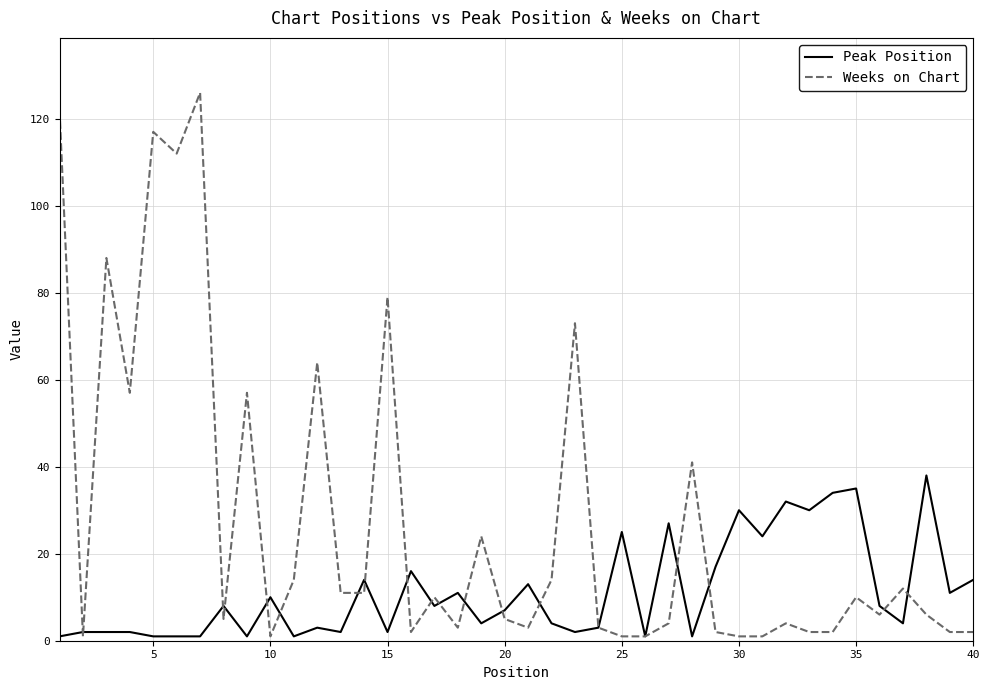

Which series has the widest spread of values?

Weeks on Chart